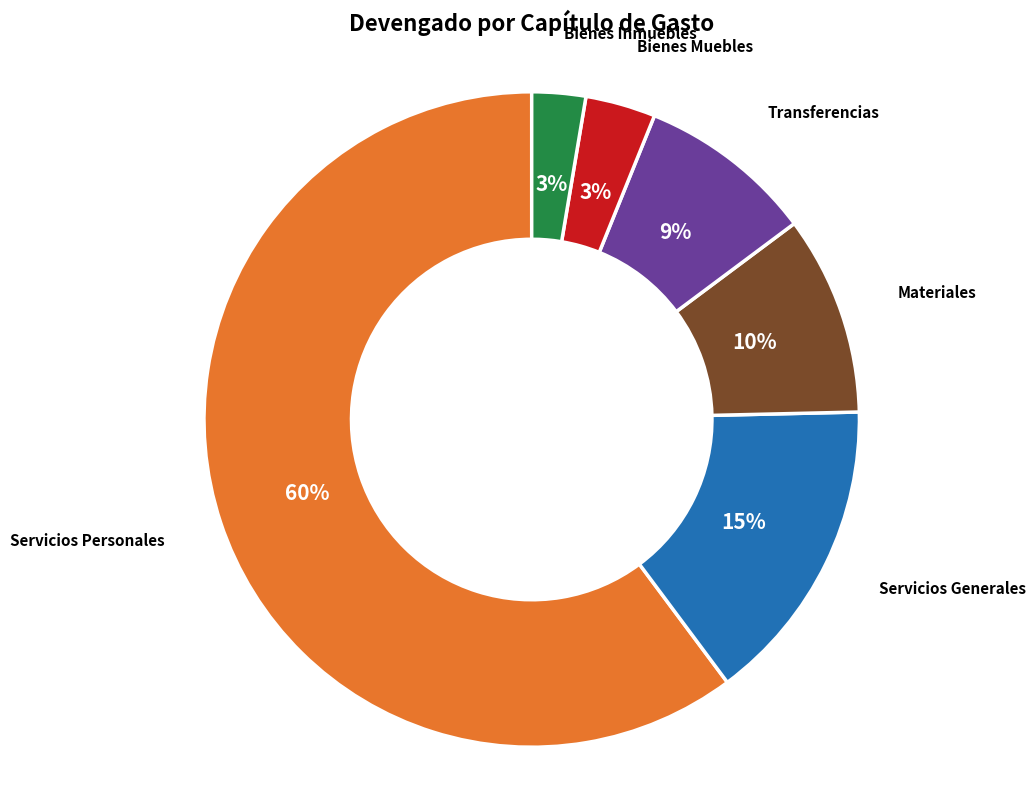

True or false: Materiales accounts for 3% of the total.

False